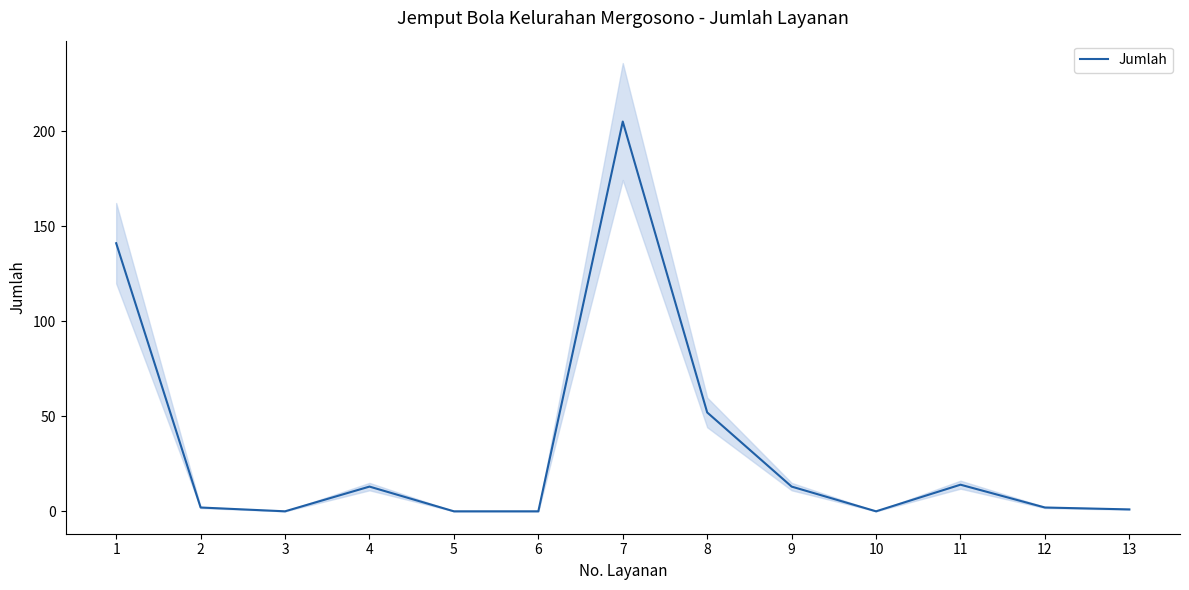

Count the number of data series in this chart.

1